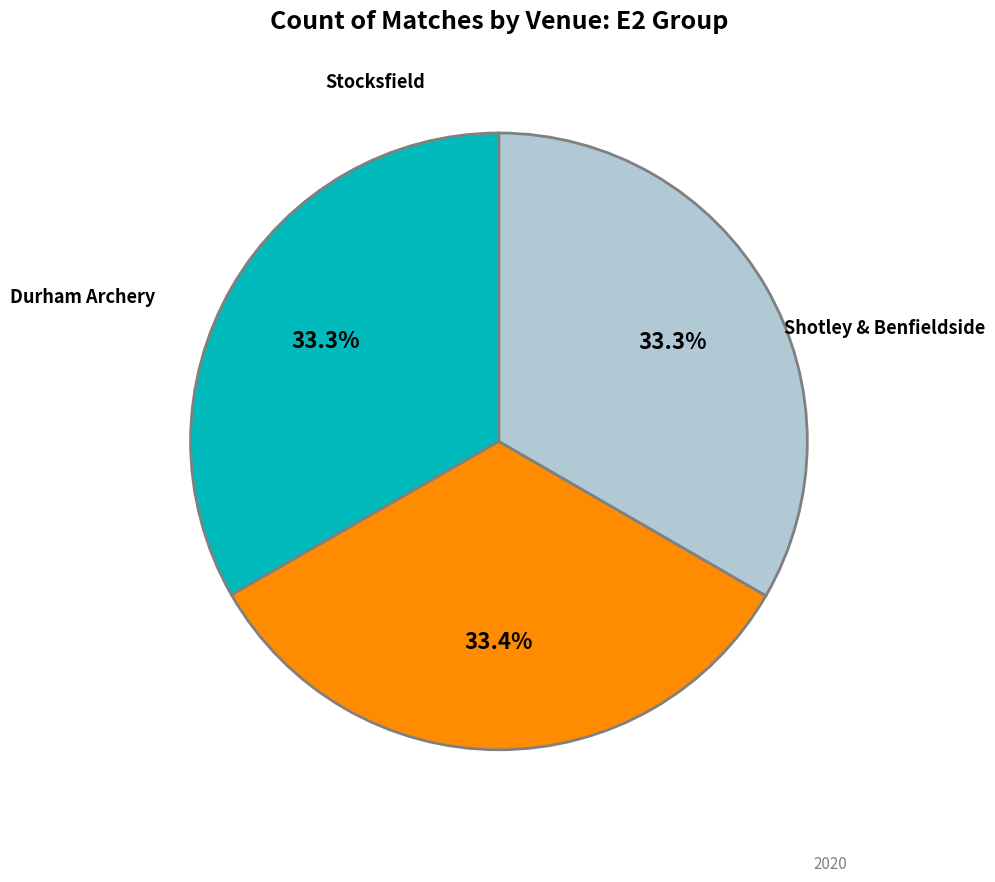

Does any single category account for the majority?

No